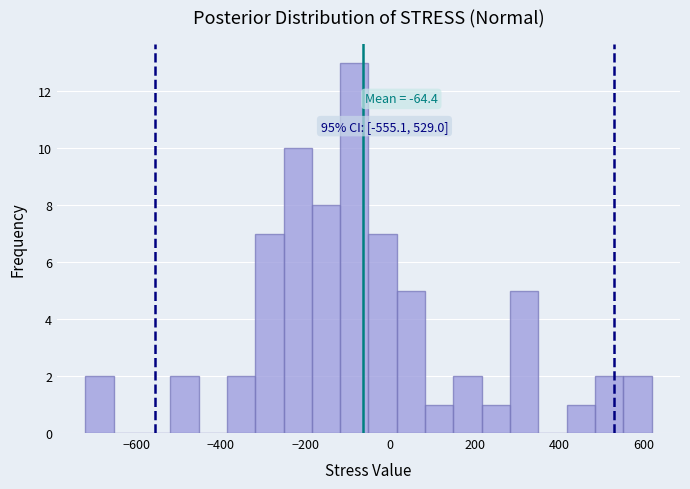

Read against the x-axis, roughly where is the centre of the tallest bar?

-80